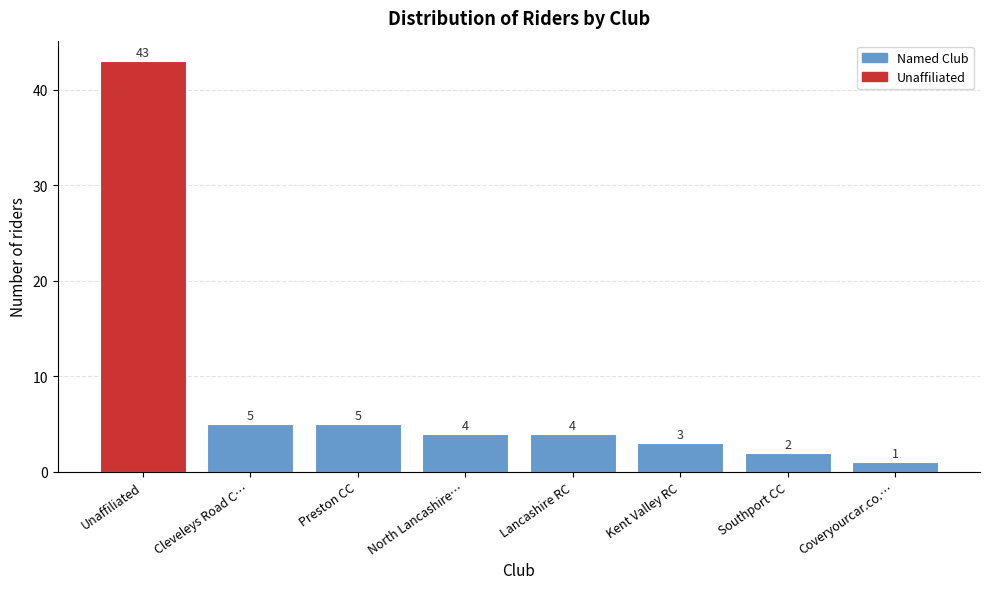

Reading left to right, extract all data points from this chart.

Unaffiliated=43	Cleveleys Road C…=5	Preston CC=5	North Lancashire…=4	Lancashire RC=4	Kent Valley RC=3	Southport CC=2	Coveryourcar.co.…=1